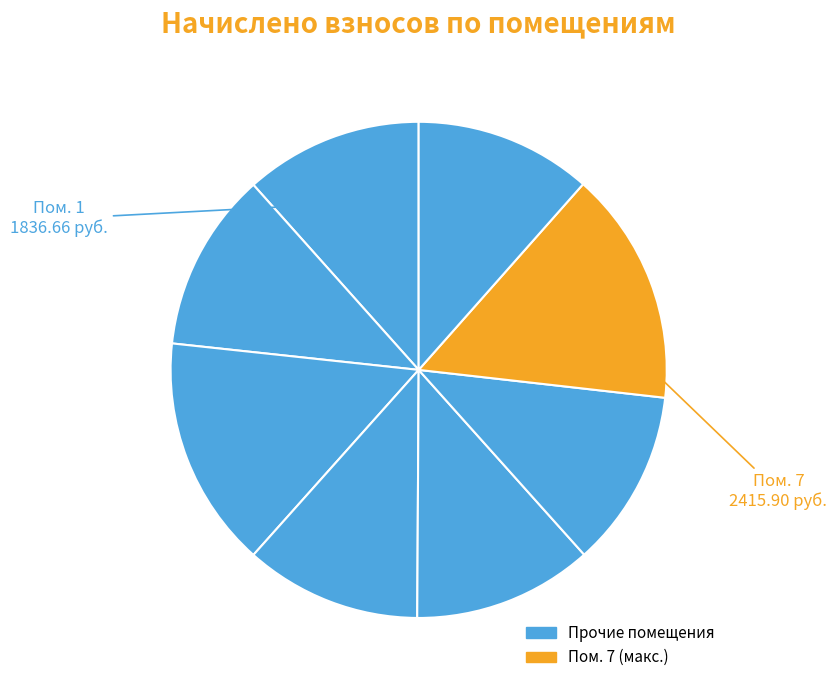

How many slices are in this pie chart?

8